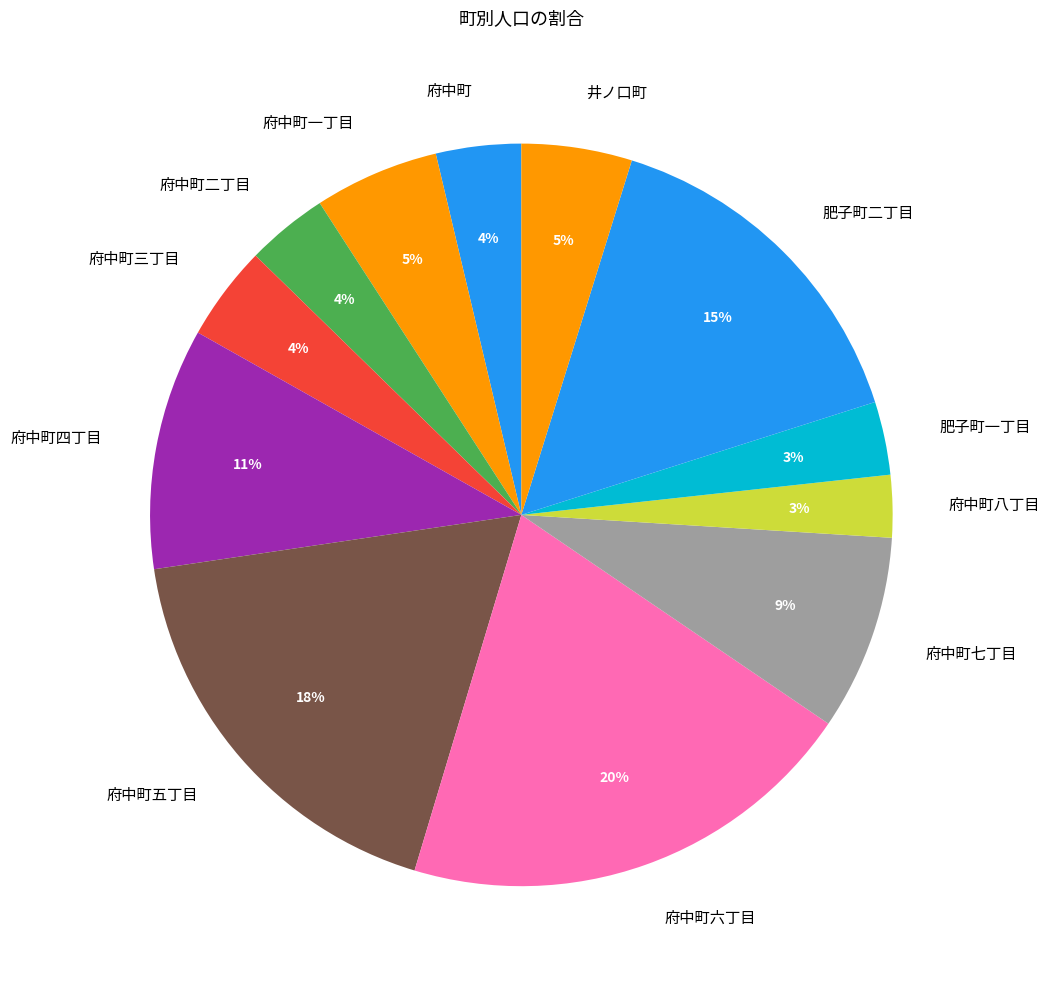

Which has a higher value, 府中町二丁目 or 井ノ口町?

井ノ口町